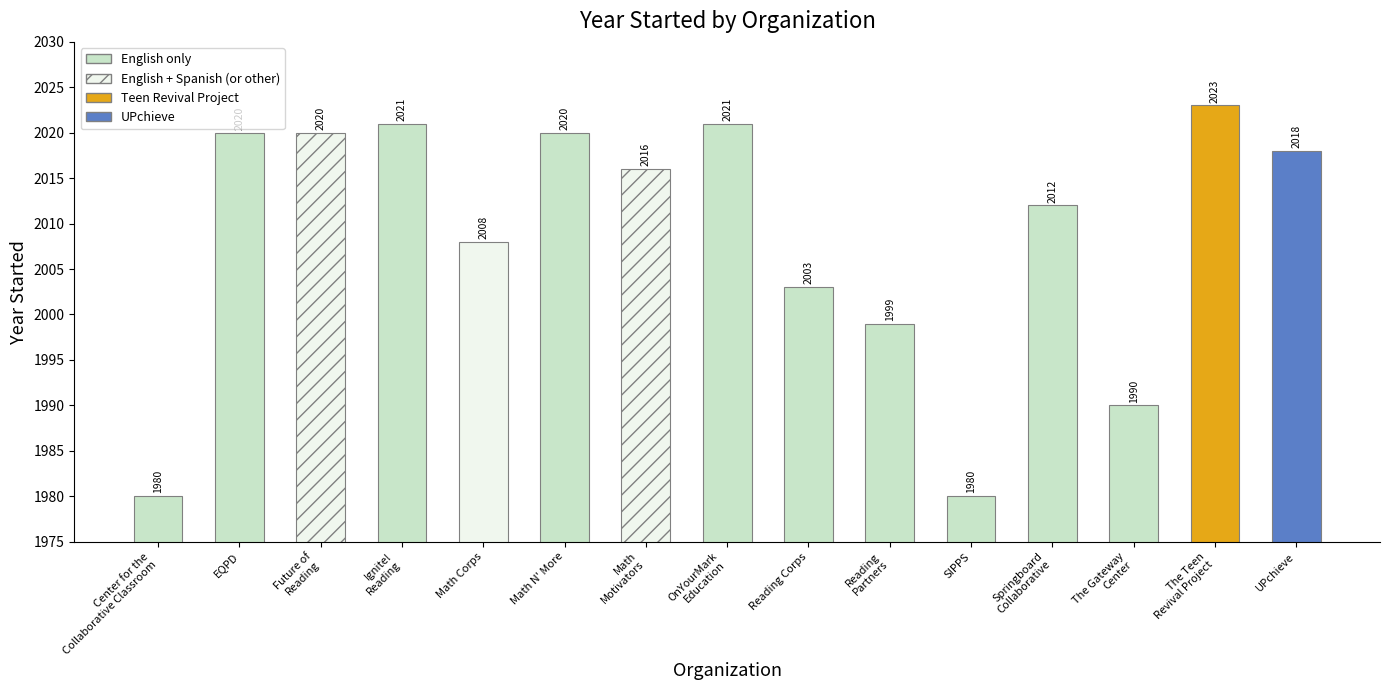

Which label corresponds to the smallest value in the chart?

Center for the
Collaborative Classroom